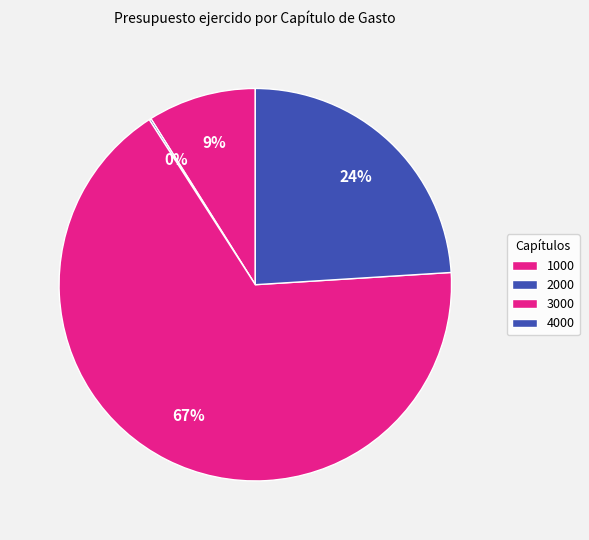

To the nearest percent, what is the average slice percentage?

25%